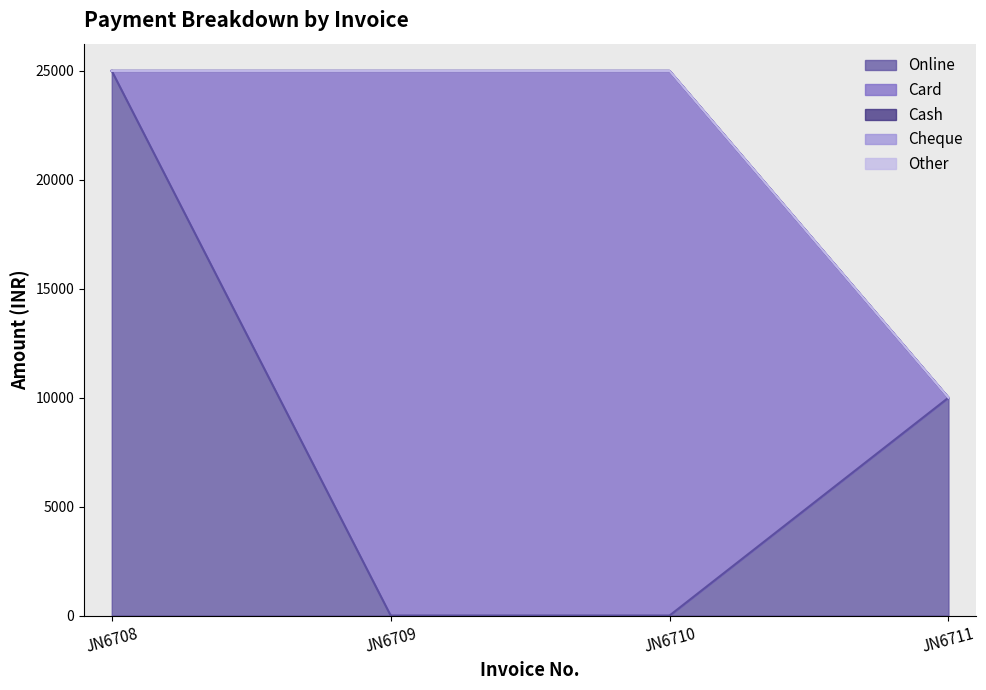

What is the greatest value displayed?

25000